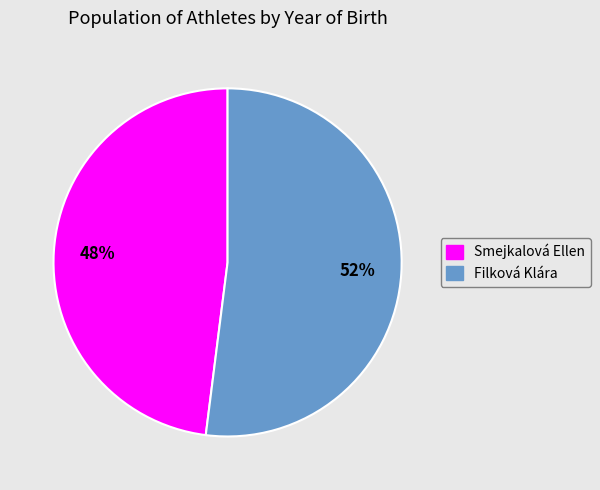

To the nearest percent, what is the difference between the Filková Klára and Smejkalová Ellen slice percentages?

4%